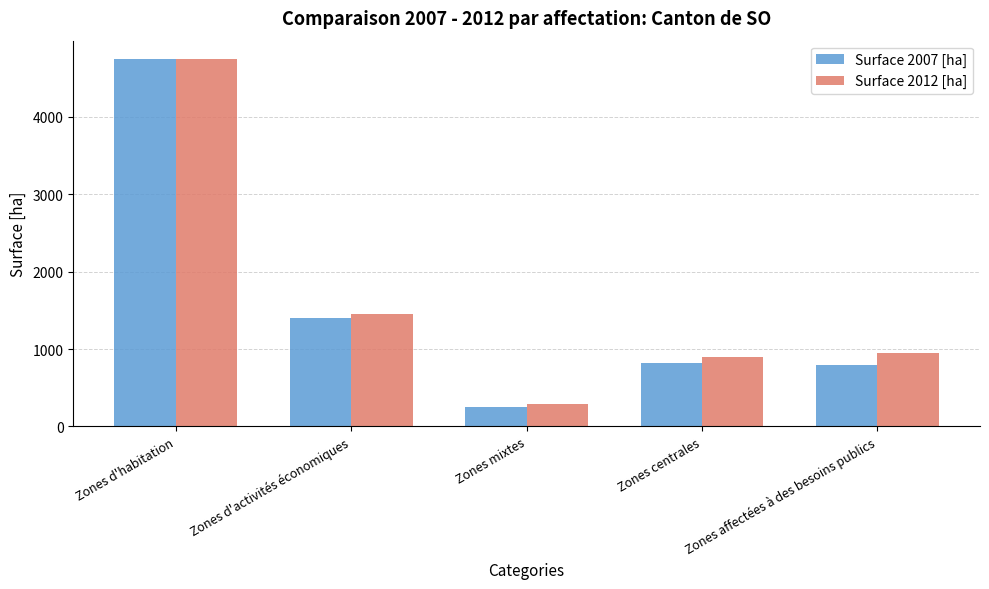

Read the Surface 2007 [ha] value at Zones mixtes.

256.6